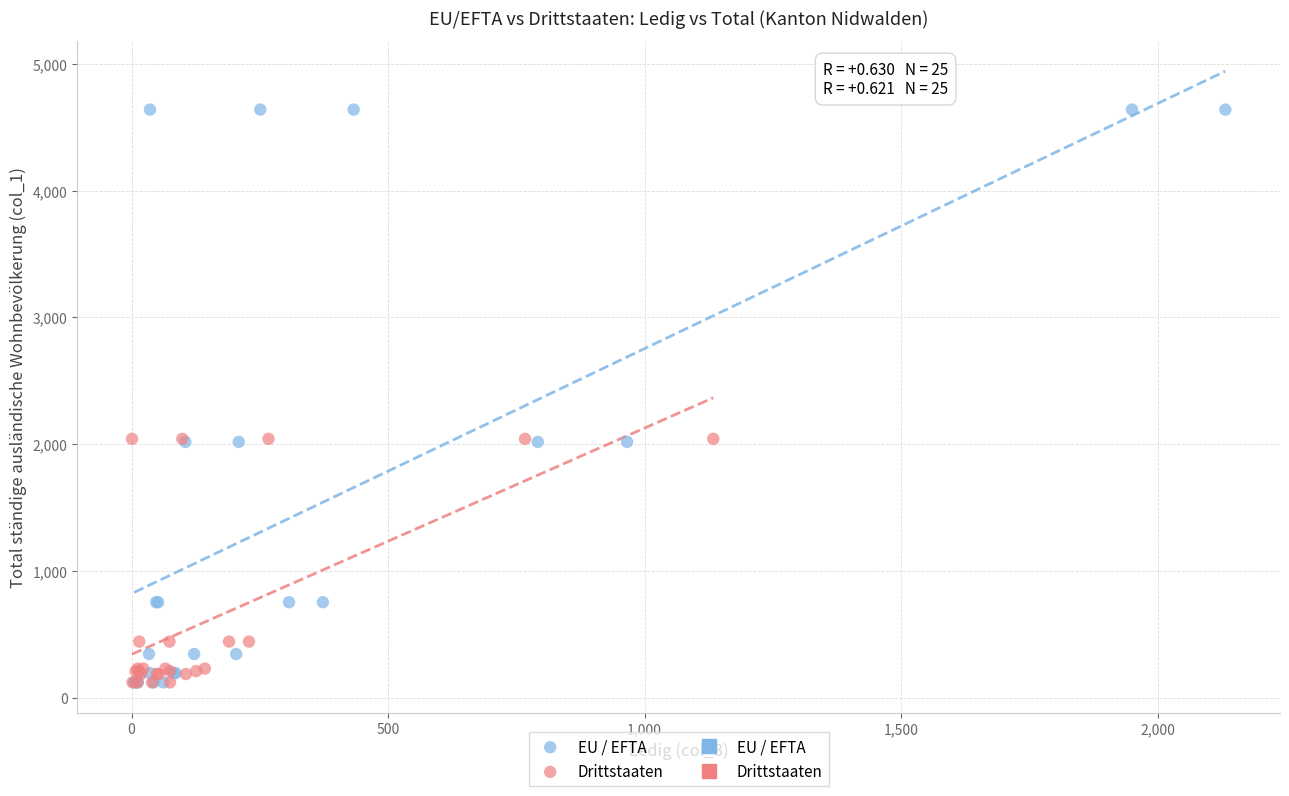

Which series reaches the maximum Y coordinate?

EU / EFTA